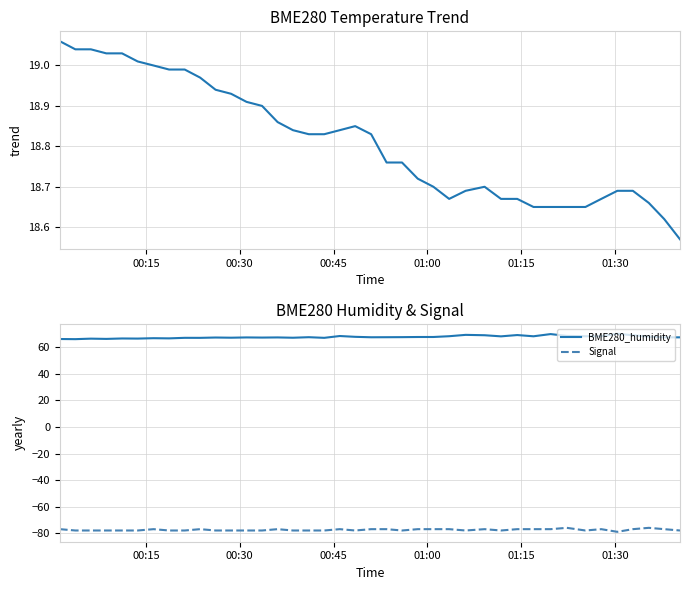

List the series in order of their overall mean, lowest first.

Signal, BME280_temperature, BME280_humidity